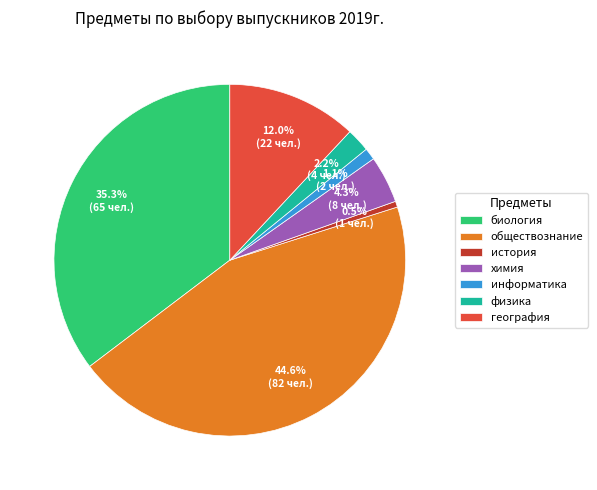

Is there a majority slice in this chart?

No